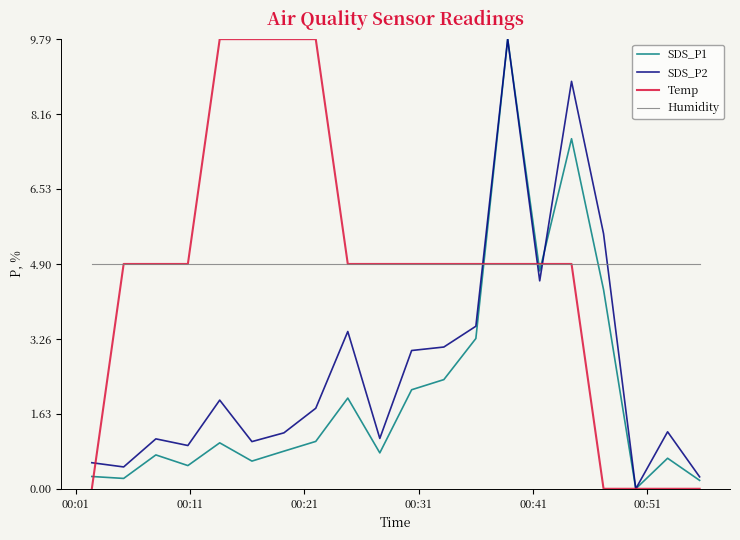

How many values in the Temp series are below 4?

5